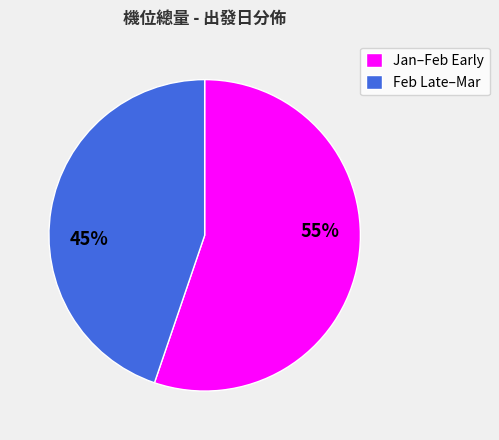

Between Feb Late–Mar and Jan–Feb Early, which is larger?

Jan–Feb Early